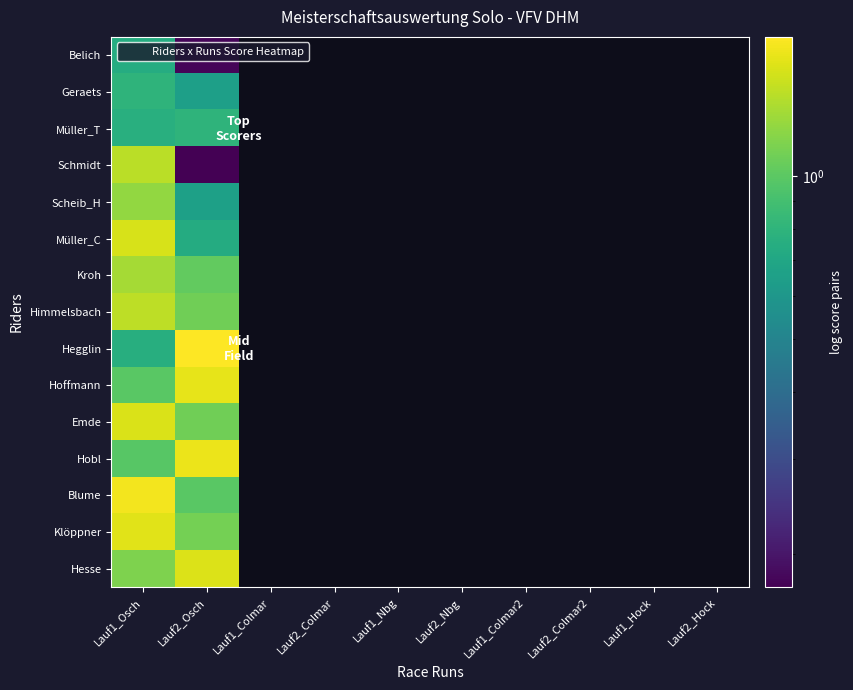

How many data points does each series have?

10